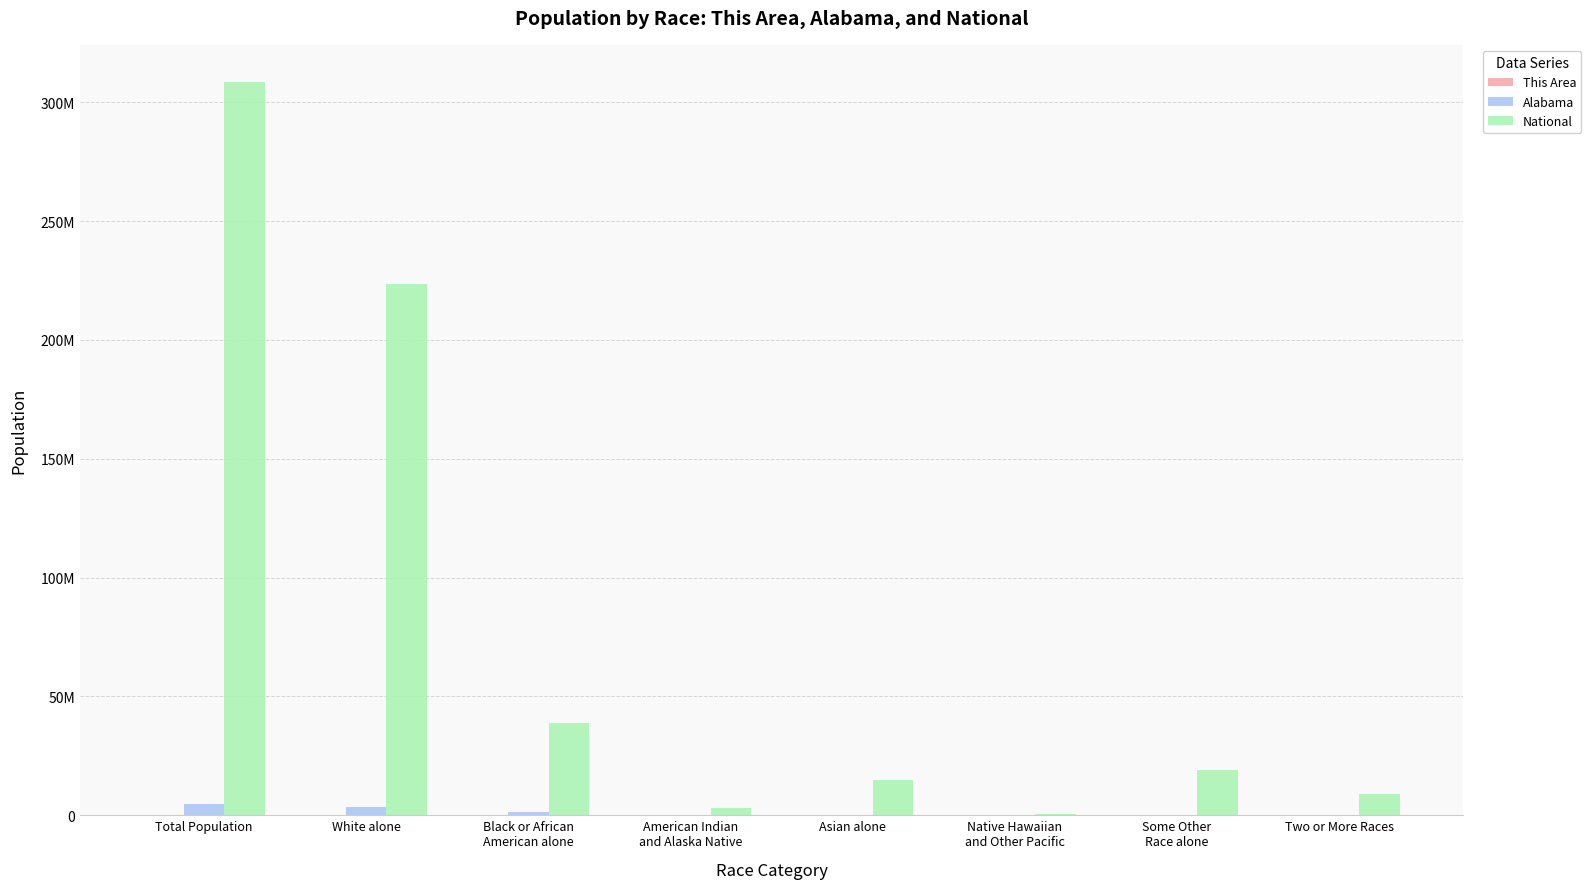

What is the sum of the National values at Two or More Races and White alone?

232562338